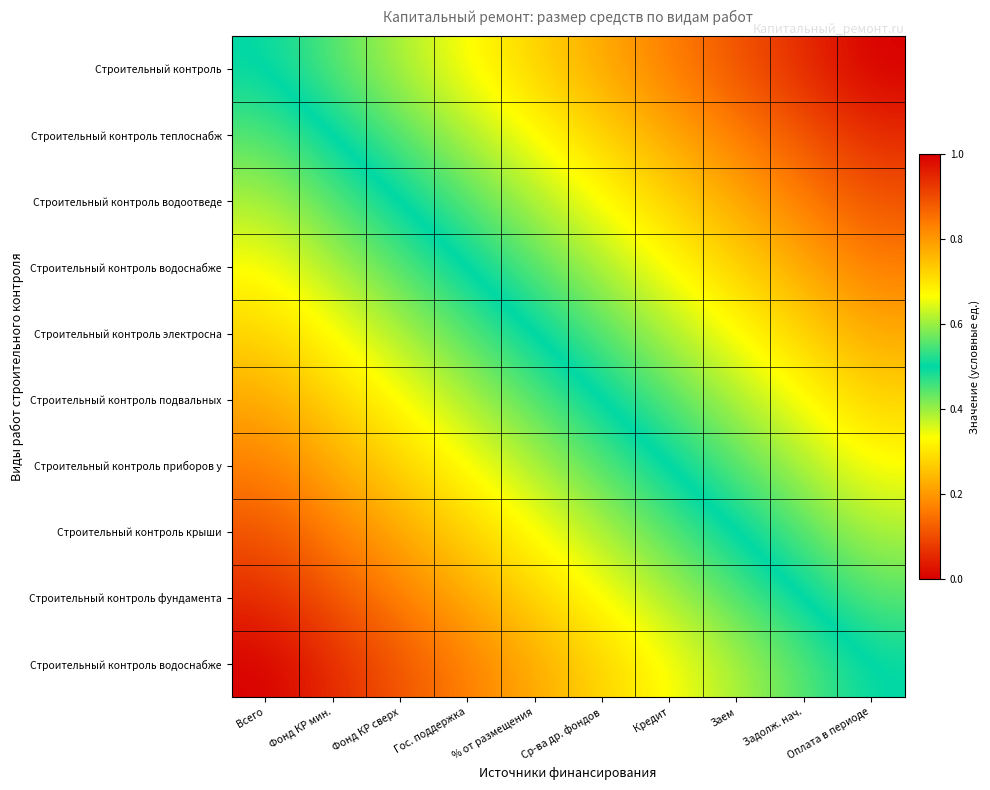

How many categories are shown in the chart?

10